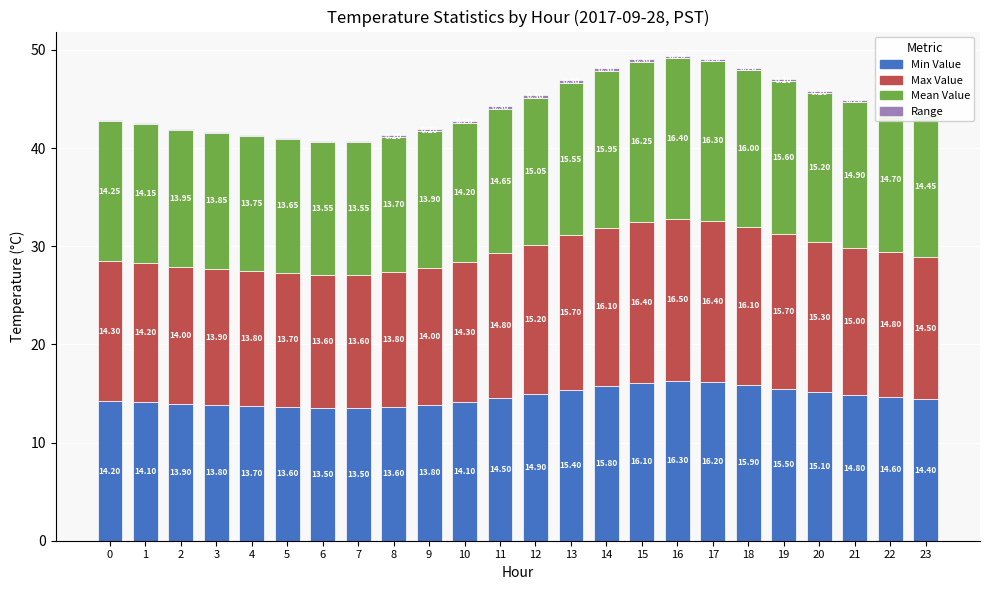

Where is Max Value nearest to the value 15?

21